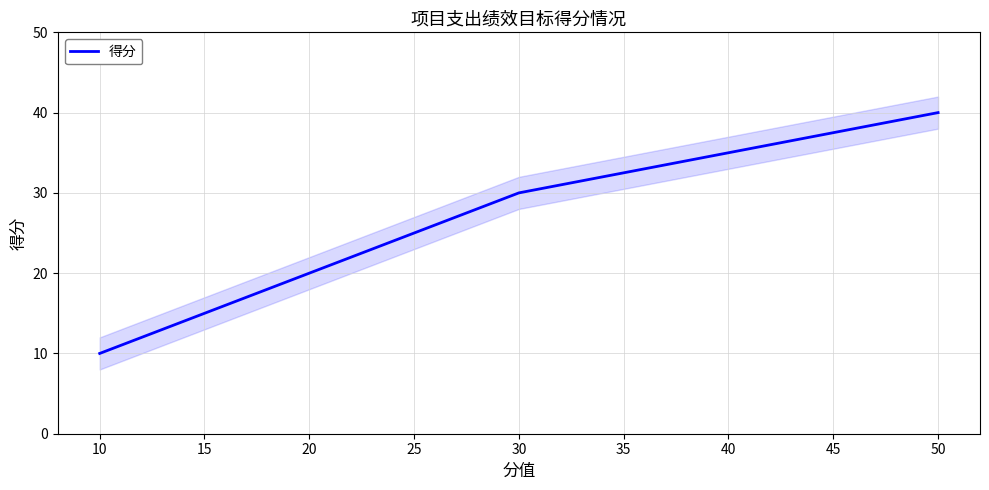

The value at 10 is 17. True or false?

False